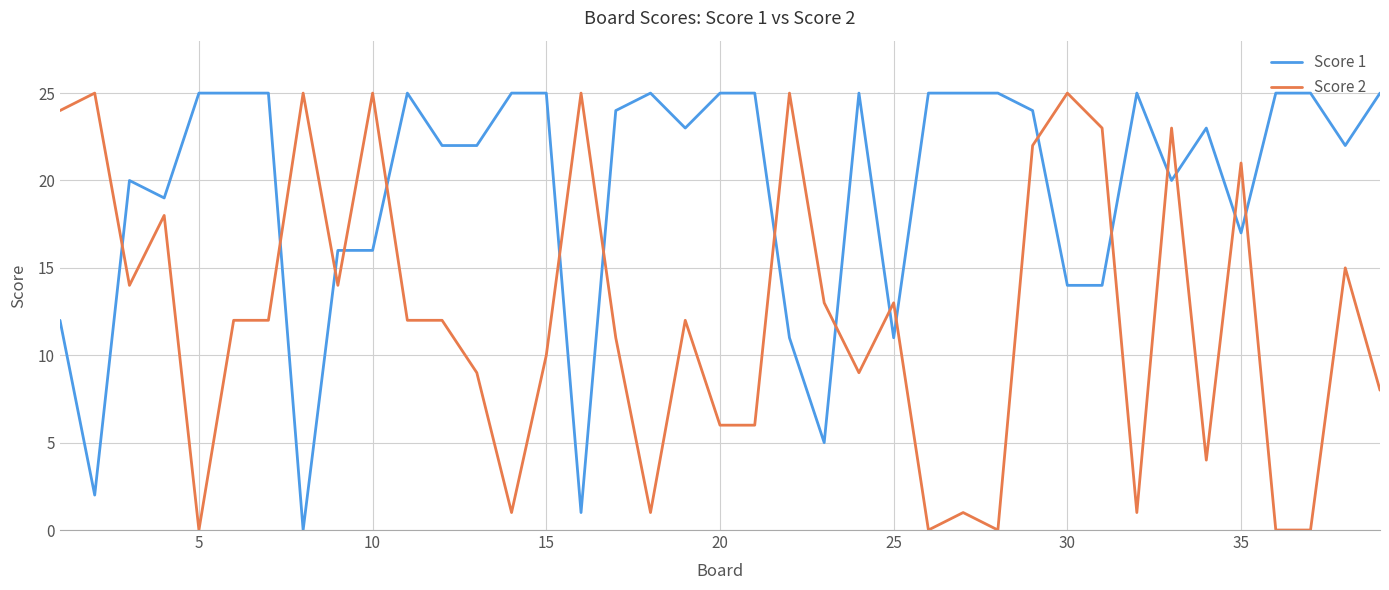

True or false: Score 2 and Score 1 intersect in this chart.

True